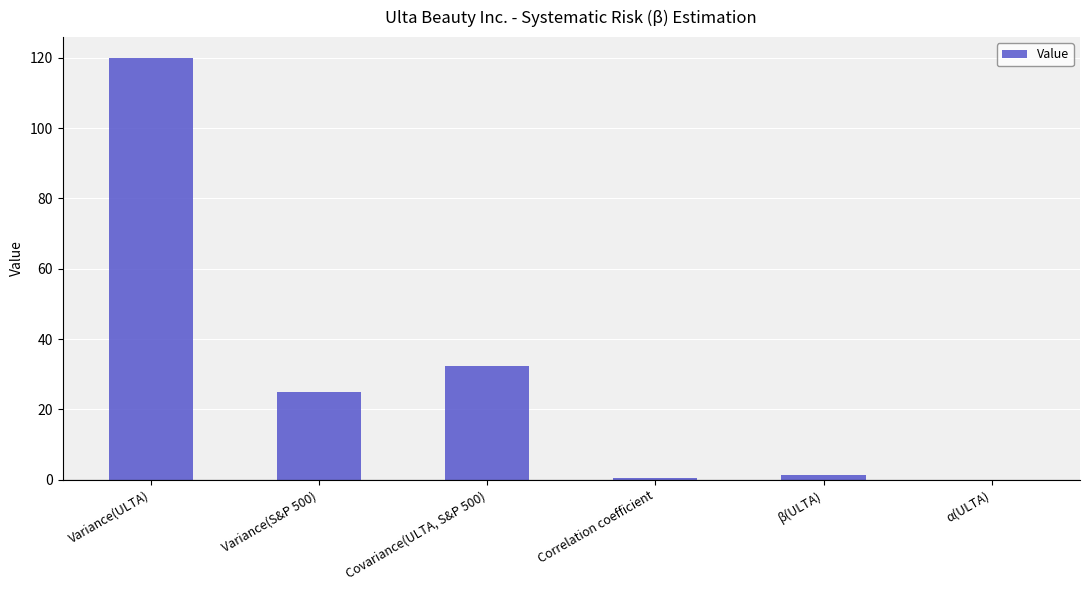

The value at Variance(S&P 500) is 15.9. True or false?

False